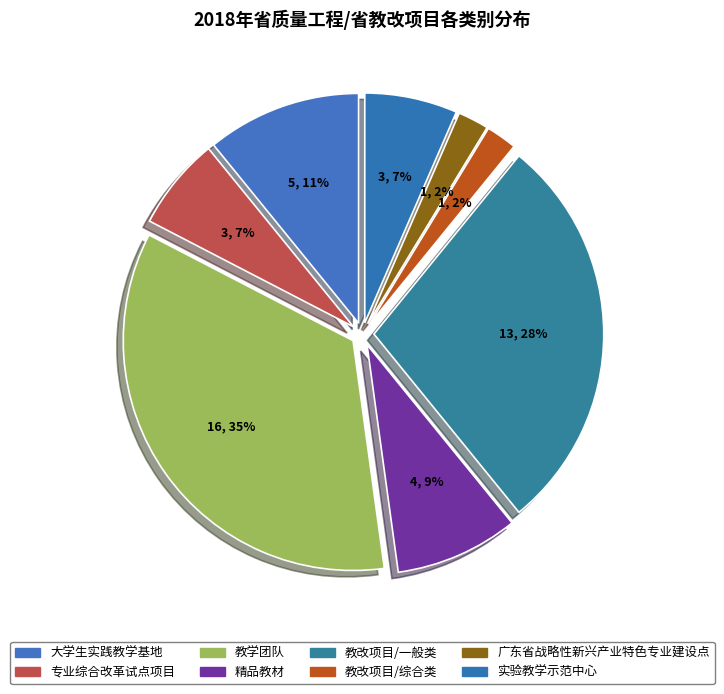

How many segments does this pie chart have?

8